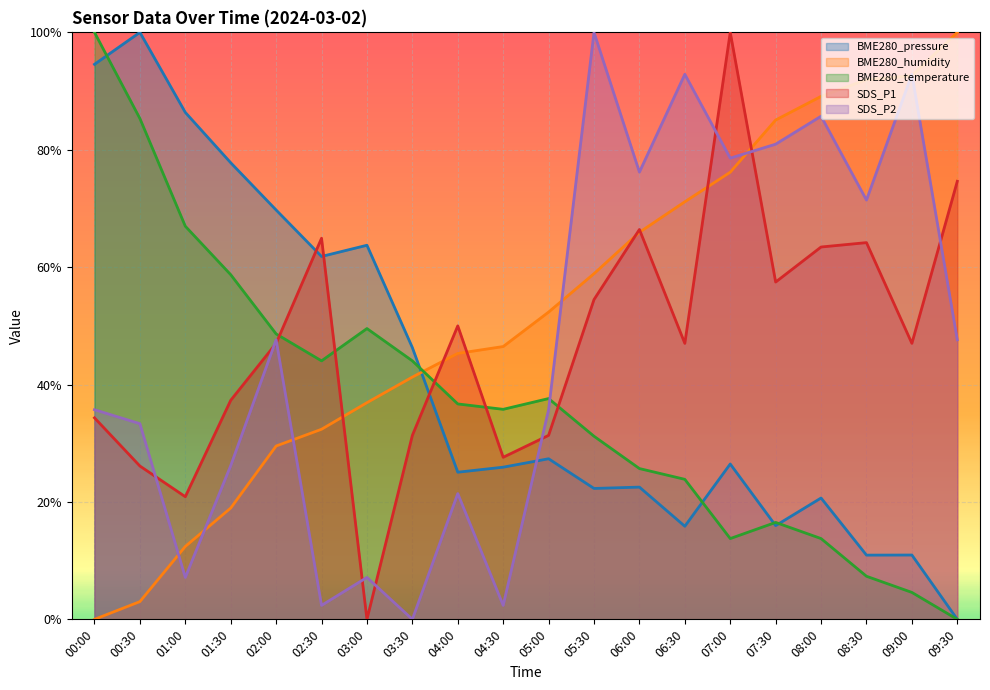

After their last crossing, which series has the higher values: BME280_temperature or SDS_P1?

SDS_P1